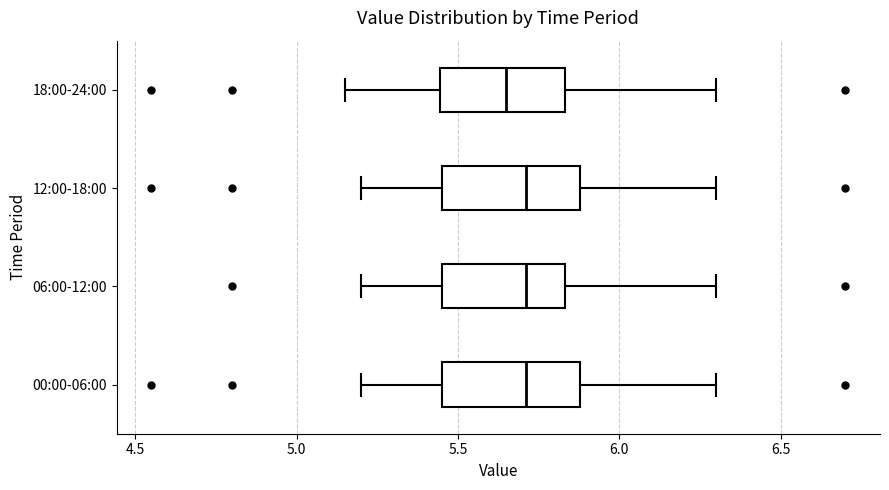

Reading bottom to top, read every box against the x-axis: the position of its median line, the range the box covers, and the ends of its whiskers. The values are not printed on the chart, so give them approximately, as read against the axis.

00:00-06:00: median 5.70, box 5.45 to 5.90, whiskers 5.20 to 6.30
06:00-12:00: median 5.70, box 5.45 to 5.85, whiskers 5.20 to 6.30
12:00-18:00: median 5.70, box 5.45 to 5.90, whiskers 5.20 to 6.30
18:00-24:00: median 5.65, box 5.45 to 5.85, whiskers 5.15 to 6.30